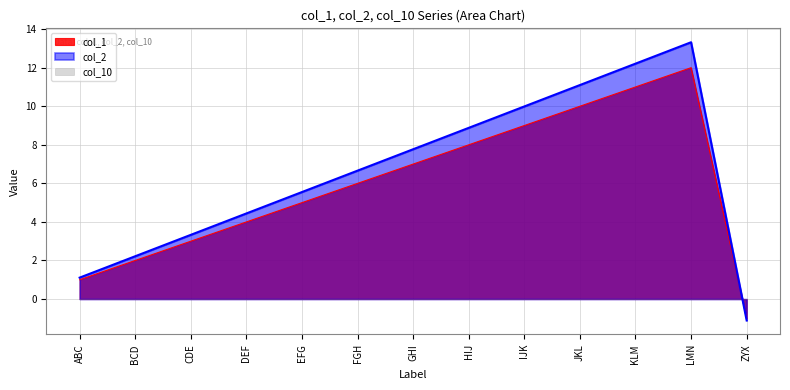

What is the label of the 5th point from the left?

EFG